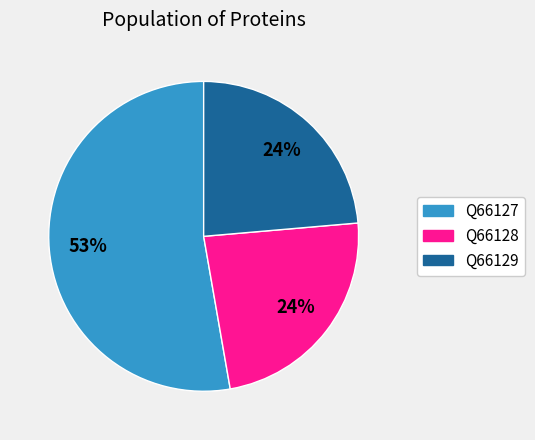

Approximately how many times larger is the value at Q66127 compared to Q66128?

2.2